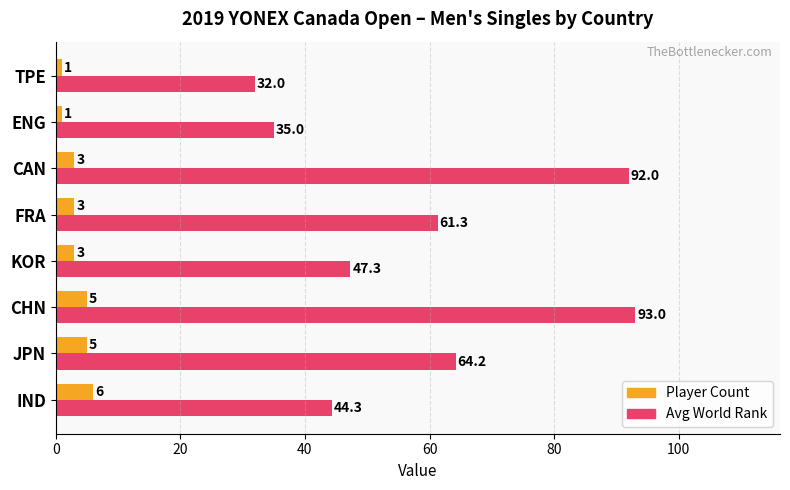

At which category does the chart reach its peak across all series?

CHN